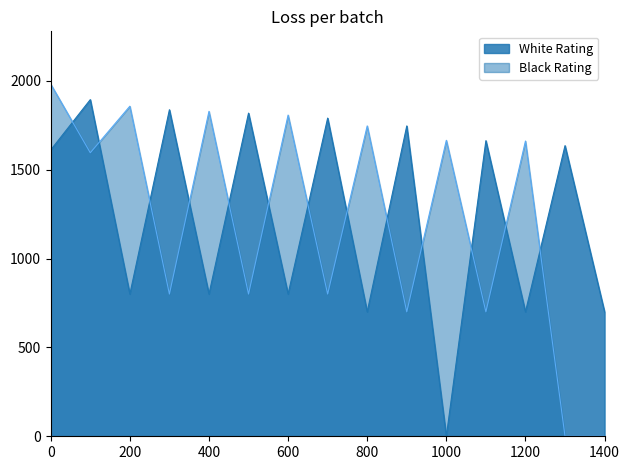

Where does the Black Rating series first go above 1595?

0